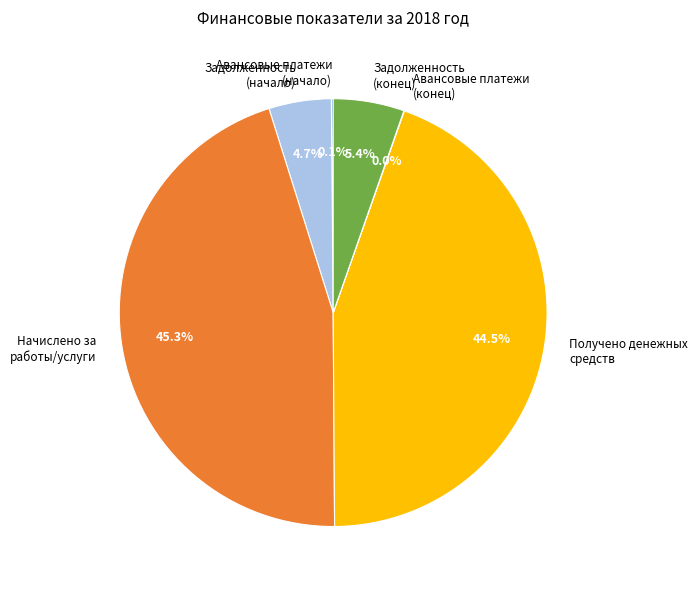

Between Начислено за работы/услуги and Задолженность (начало), which is larger?

Начислено за работы/услуги